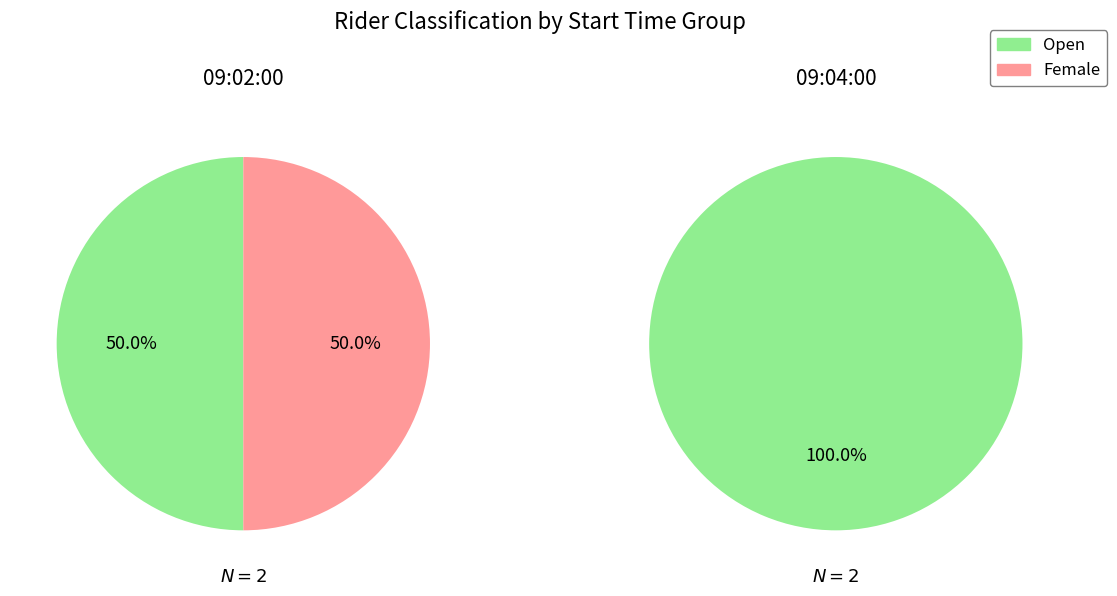

The 09:02:00 slice represents 50% of the pie. True or false?

True